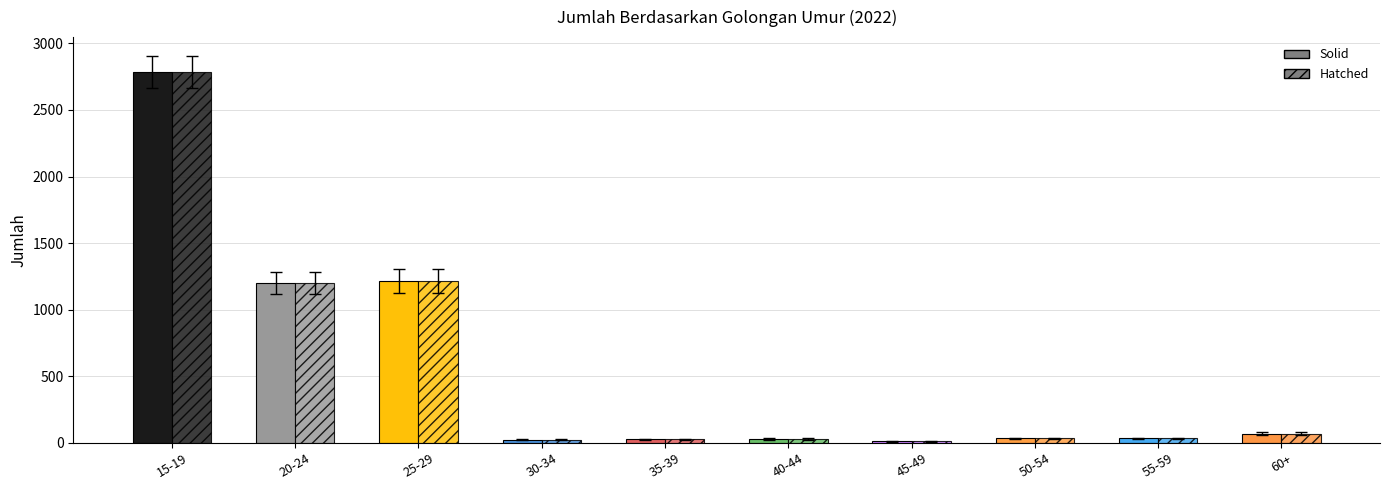

What value does the Hatched series have at 15-19, to the nearest 100?

2800